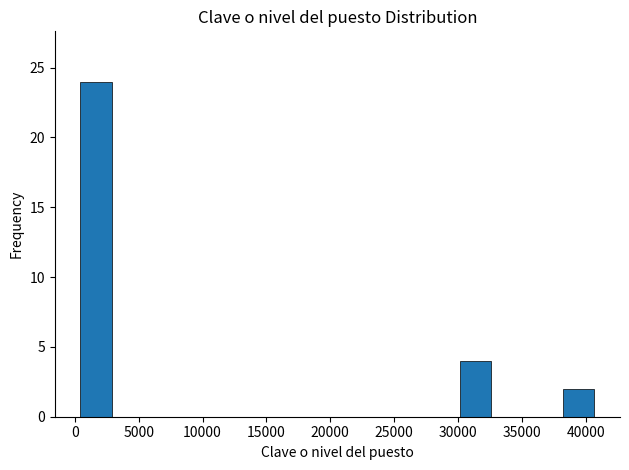

Reading left to right, list every bar in this chart as the range it spans on the x-axis followed by its height. Neither the bar edges nor the heights are printed on the chart, so give them approximately, as read against the axes.

500 to 3000: 24
3000 to 5500: 0
5500 to 8500: 0
8500 to 11000: 0
11000 to 14000: 0
14000 to 16500: 0
16500 to 19000: 0
19000 to 22000: 0
22000 to 24500: 0
24500 to 27500: 0
27500 to 30000: 0
30000 to 32500: 4
32500 to 35500: 0
35500 to 38000: 0
38000 to 41000: 2